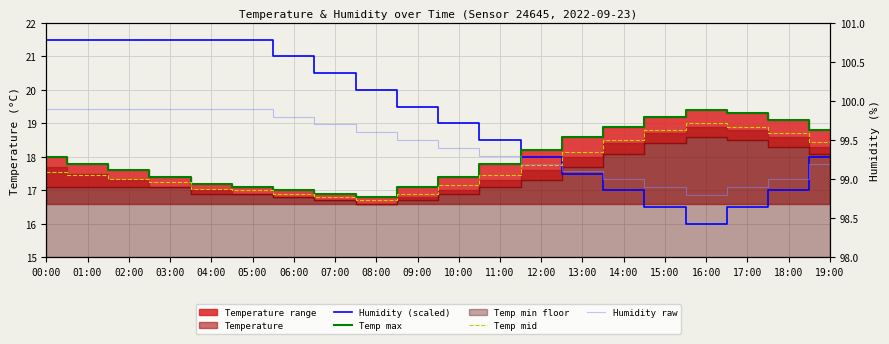

The value of Temp mid at 00:00 is 17.6. True or false?

True